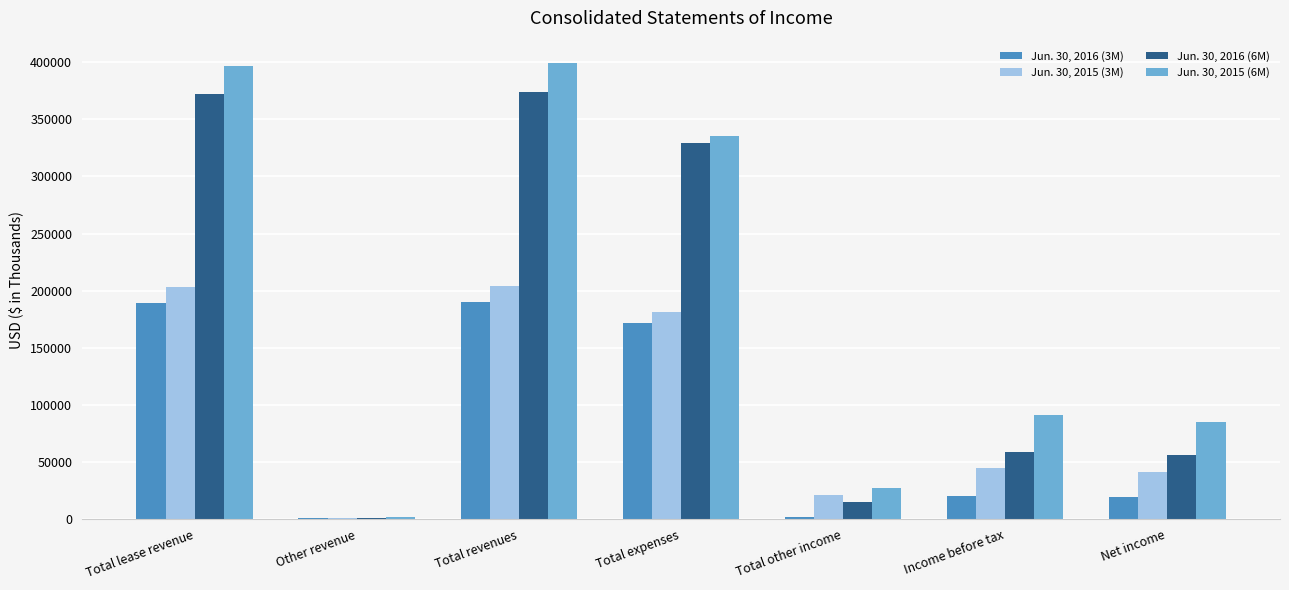

What is the approximate value of Jun. 30, 2015 (6M) at Net income?

85077